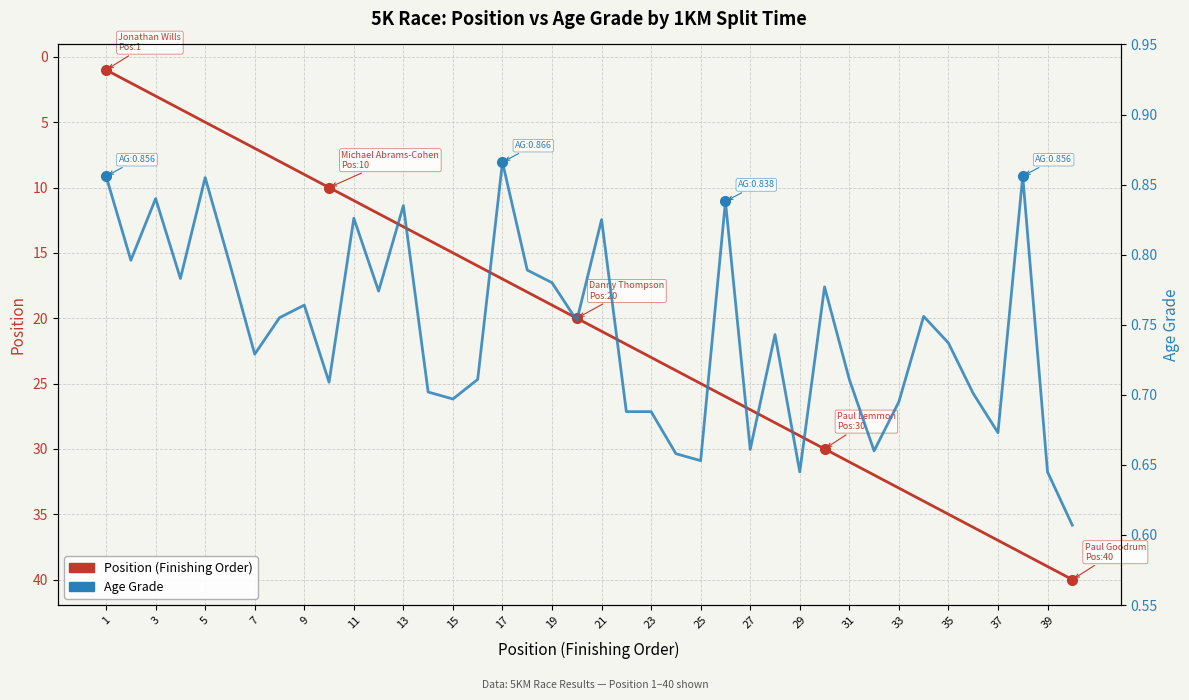

Which series has the largest range (max minus min)?

Position (Finishing Order)